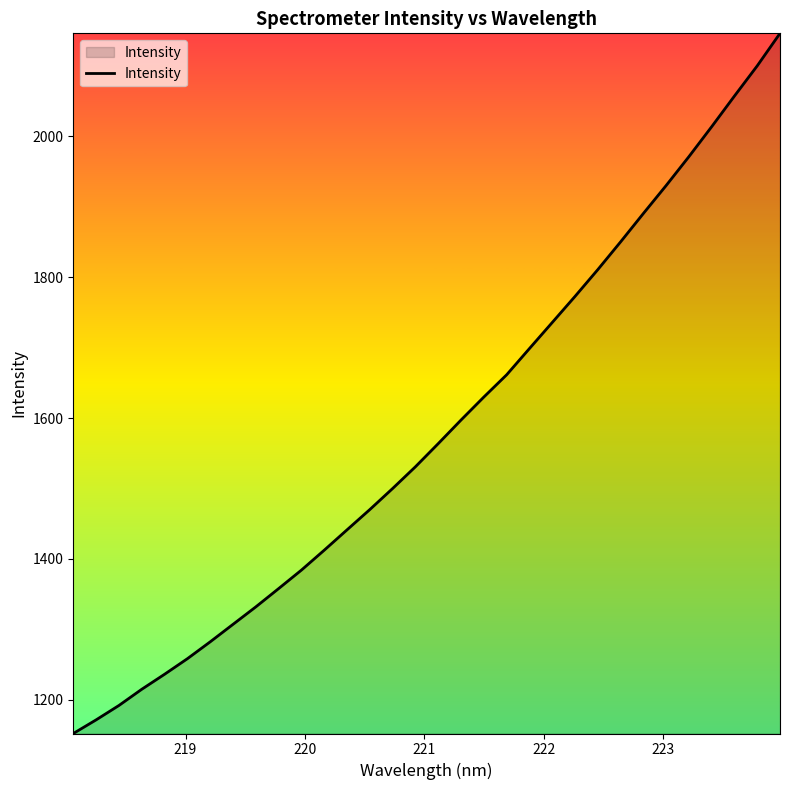

What is the difference between the maximum and minimum values?

994.3